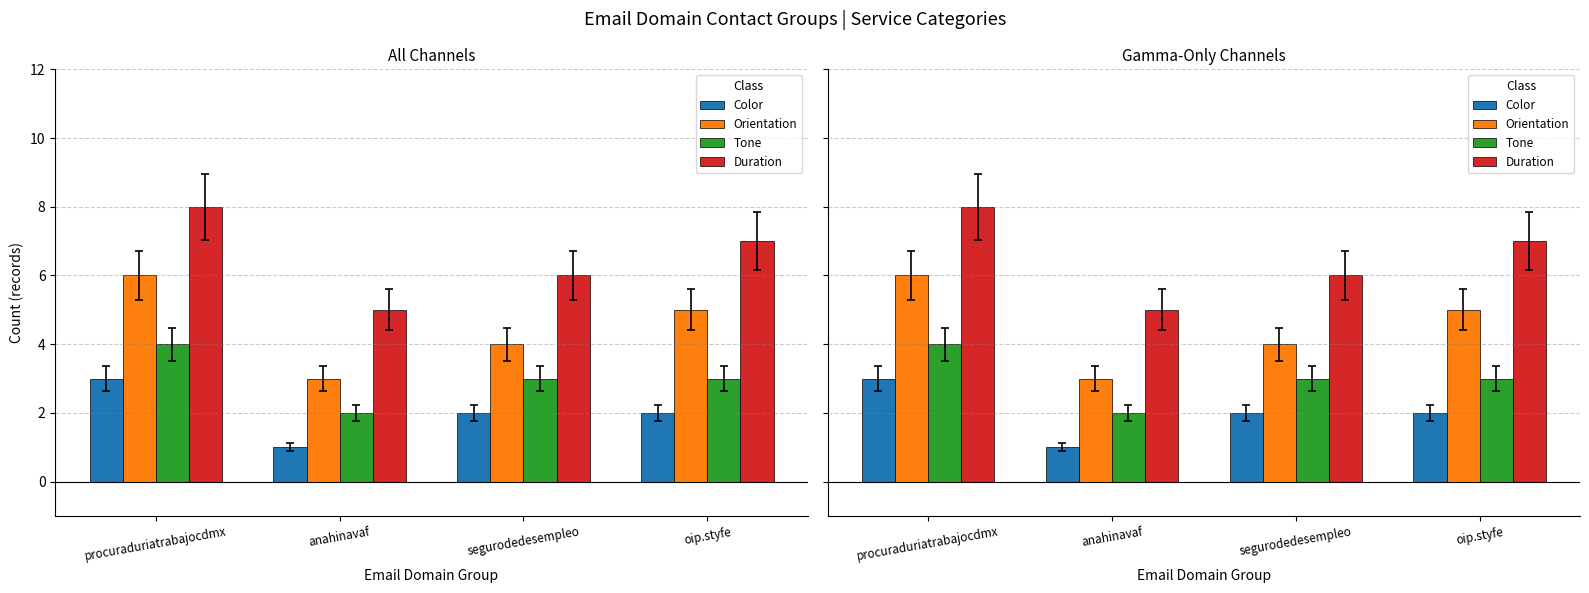

What is the value of the Duration bar at the 1st from the left?

8